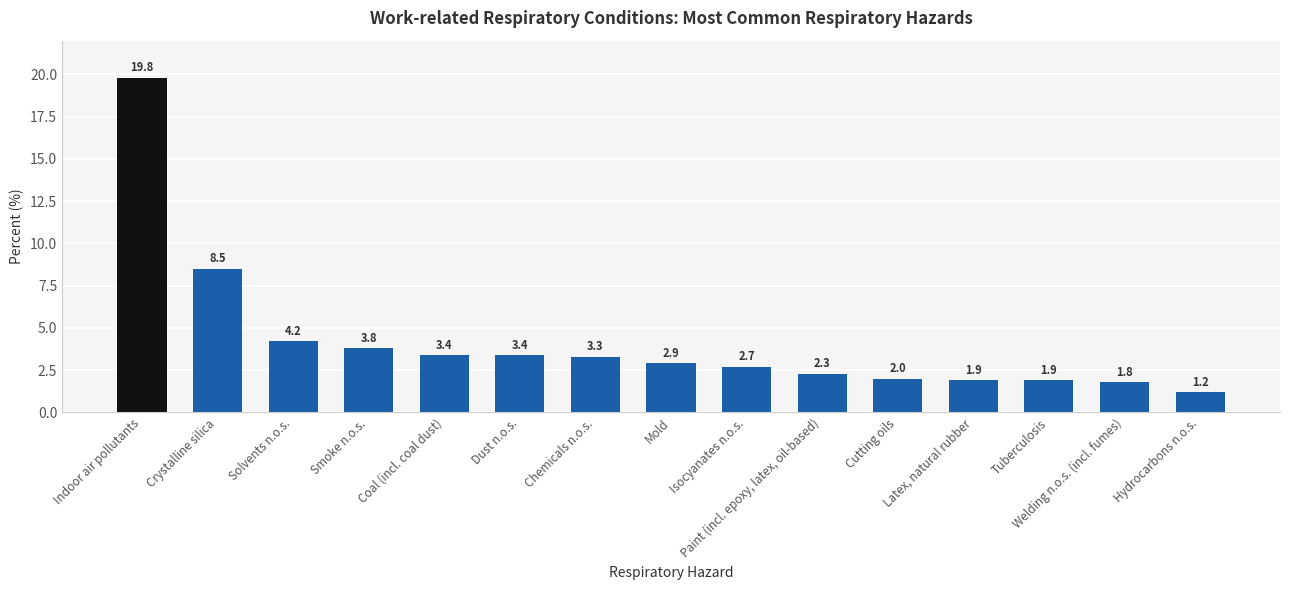

What position from the left is Chemicals n.o.s.?

7